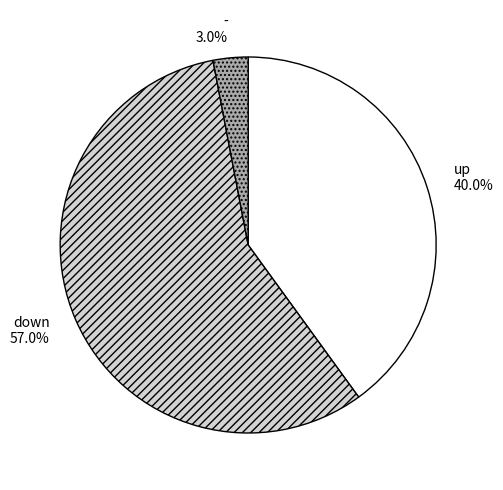

How many segments does this pie chart have?

3